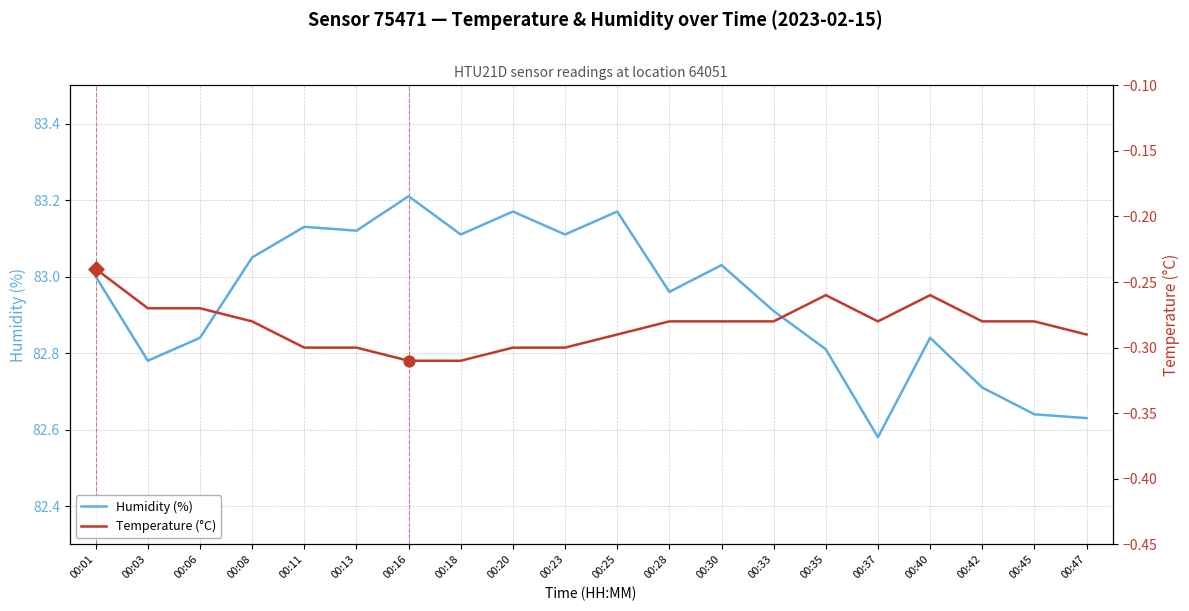

What is the total value across all series at 00:45?

82.4